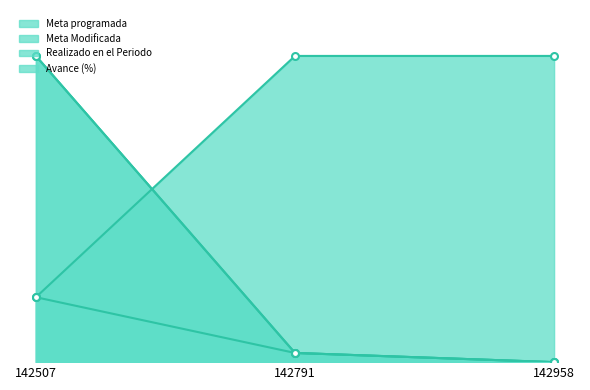

Which series has the widest spread of values?

Meta programada